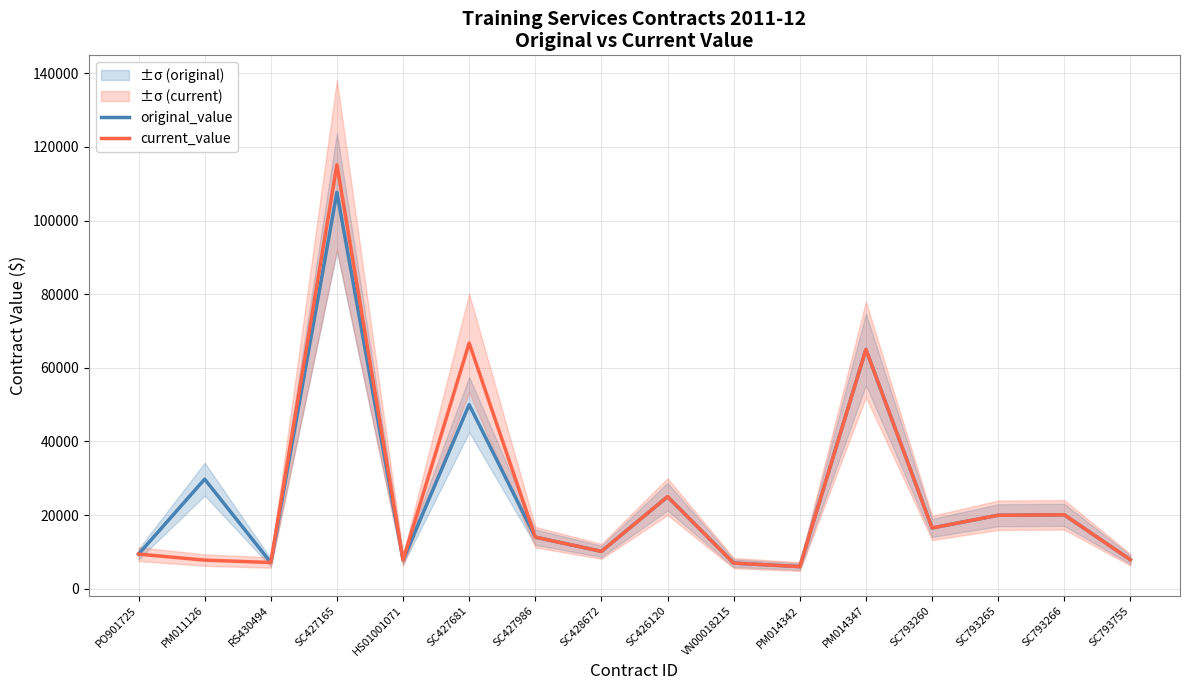

At which category does the chart reach its peak across all series?

SC427165